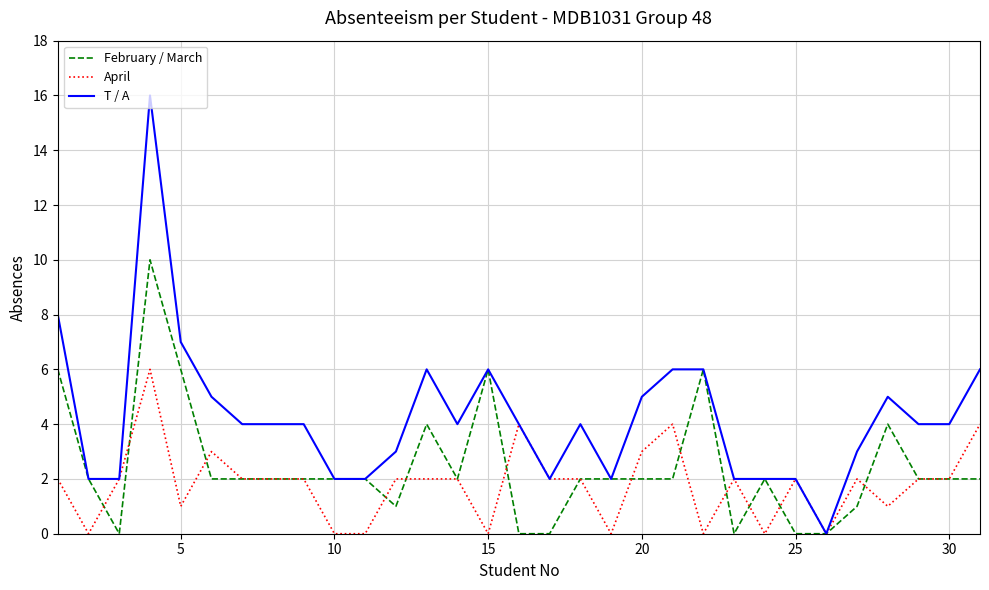

At how many categories does at least one series exceed 1?

30